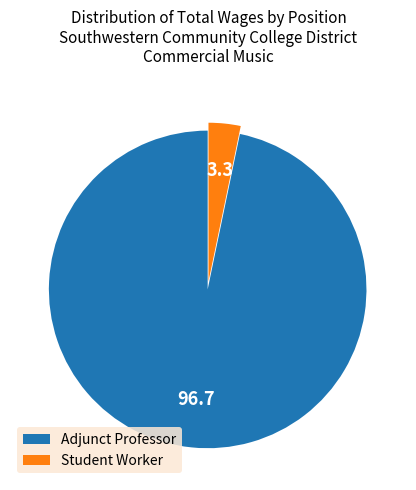

How many segments does this pie chart have?

2